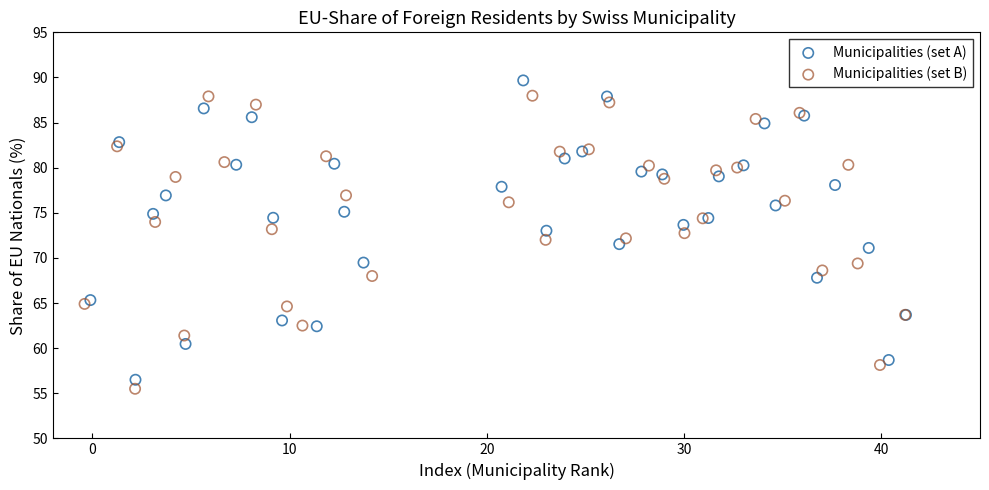

Which series has the largest Y range (max minus min)?

Municipalities (set A)